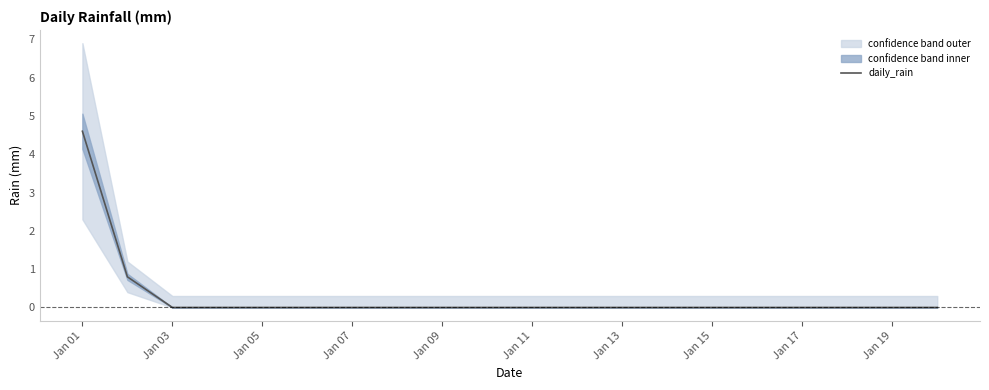

True or false: daily_rain has a value of -2.4 at Jan 13.

False